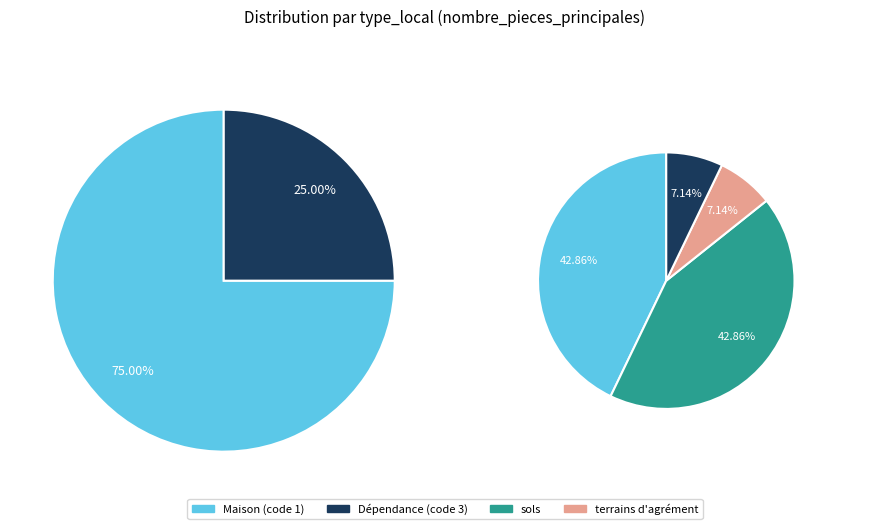

Does any single category account for the majority?

No